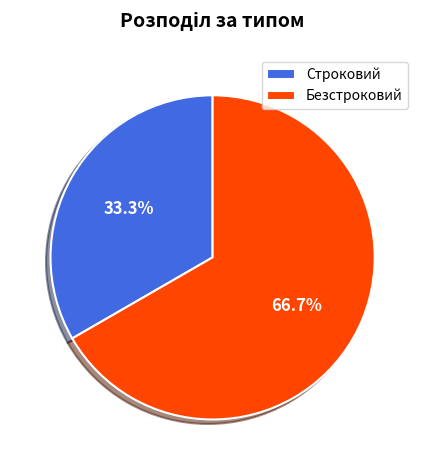

What is the majority slice?

Безстроковий